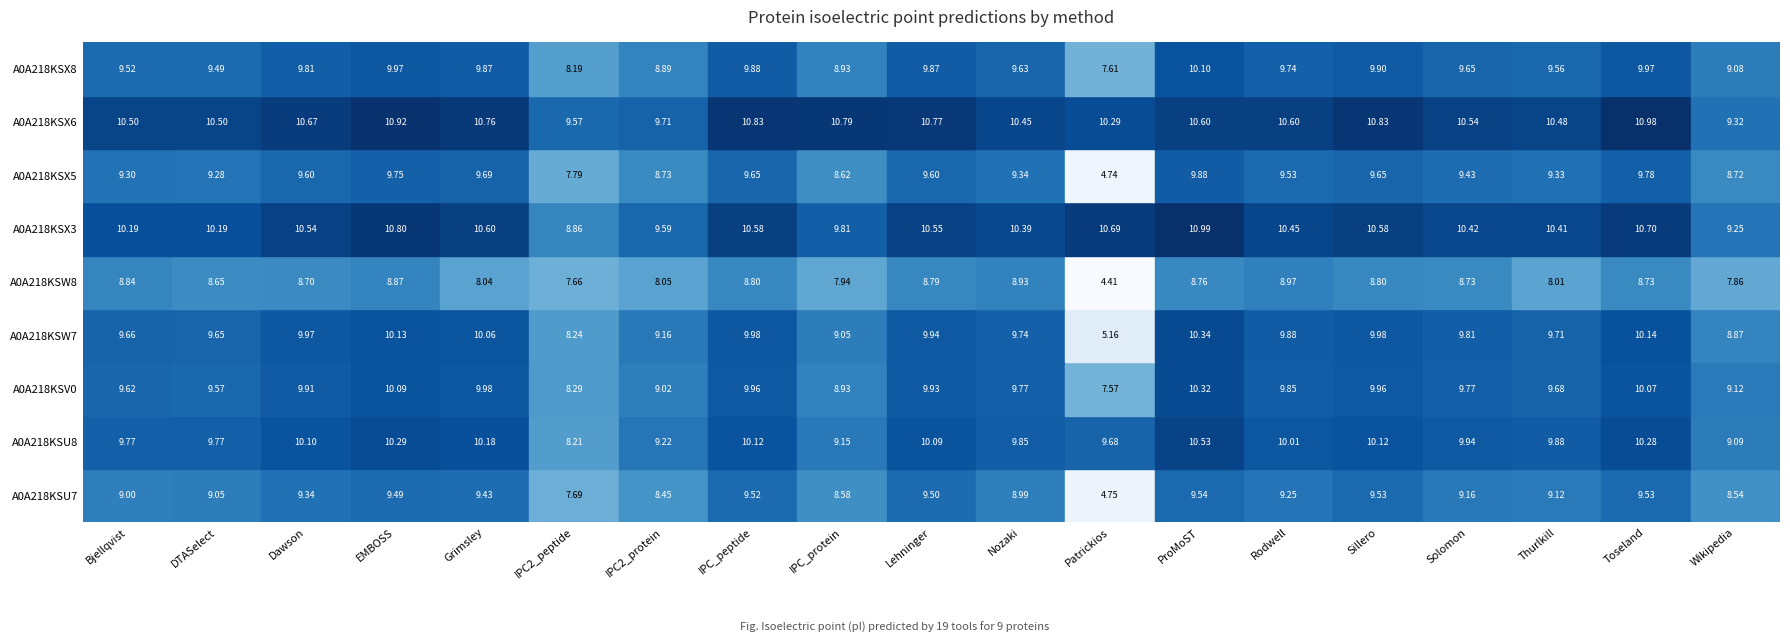

Which category has the lowest value in the A0A218KSX8 series?

Patrickios